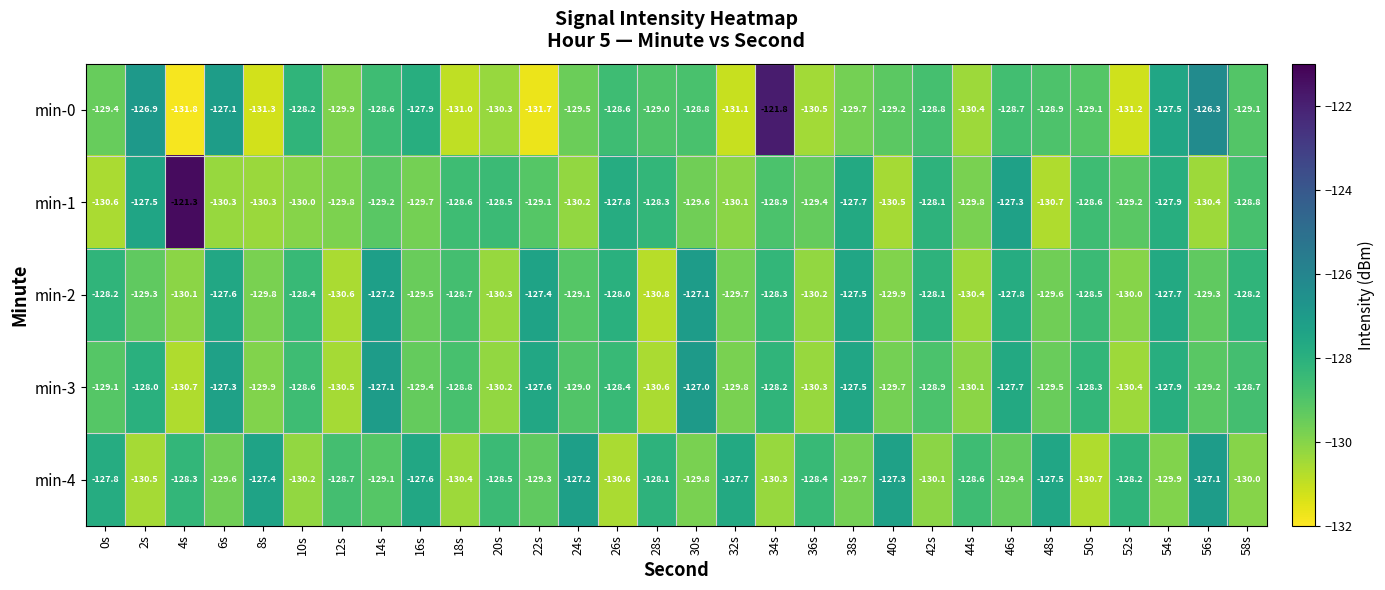

The min-1 series shows -128.3 at 28s. True or false?

True